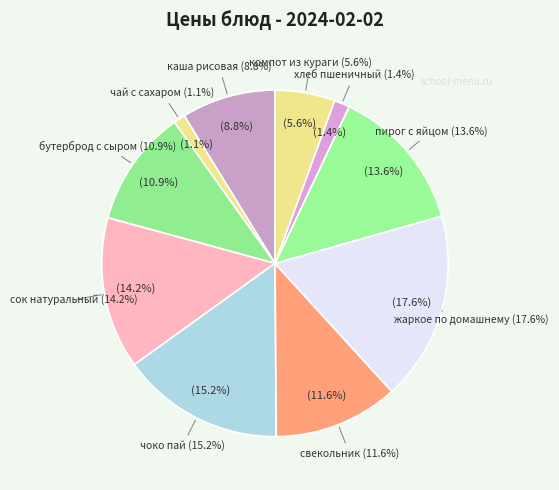

Count the number of slices in the pie.

10